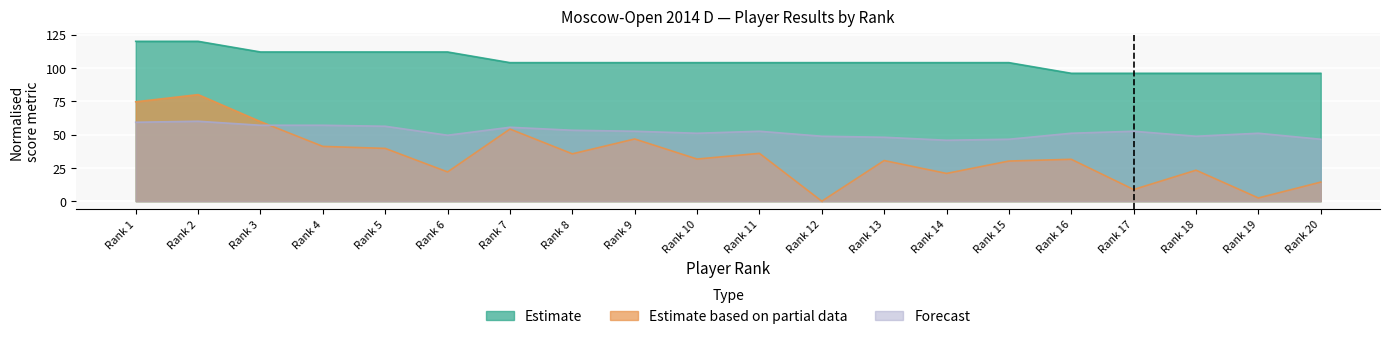

What is the spread (max minus min) of values at Rank 9?

57.3